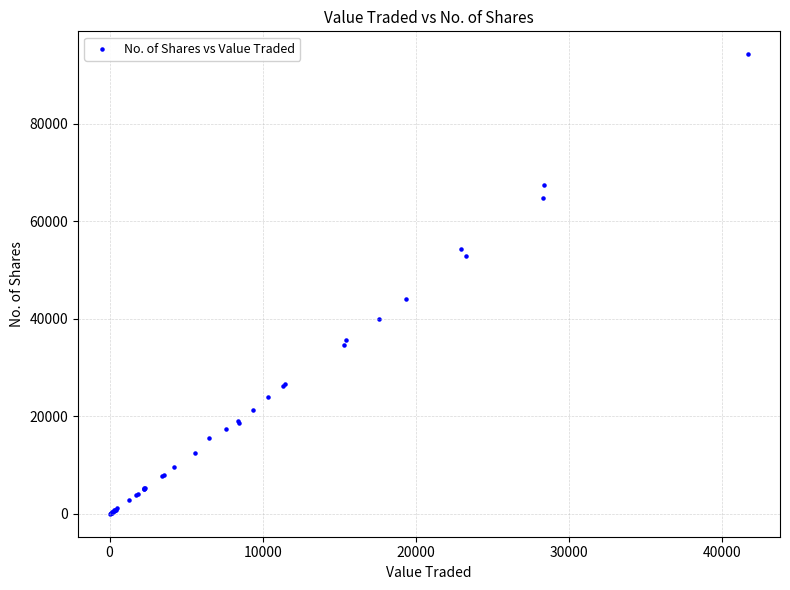

What Y value in the scatter plot is closest to 47150?

44050